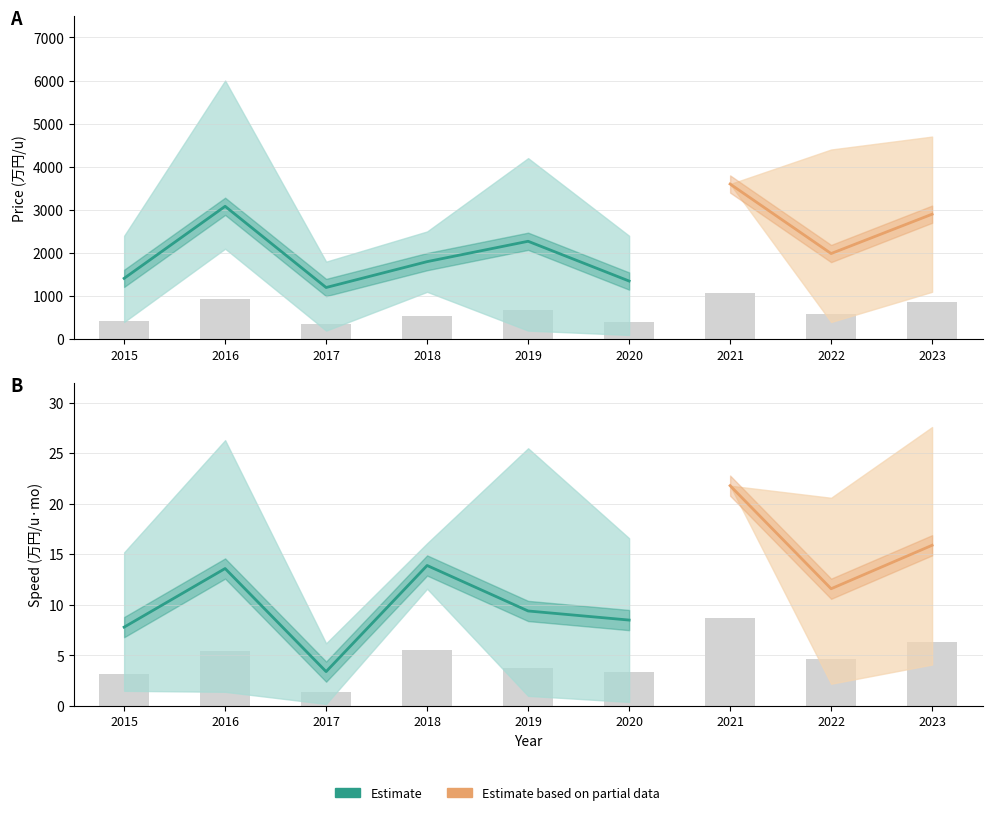

Count the number of categories in the chart.

9